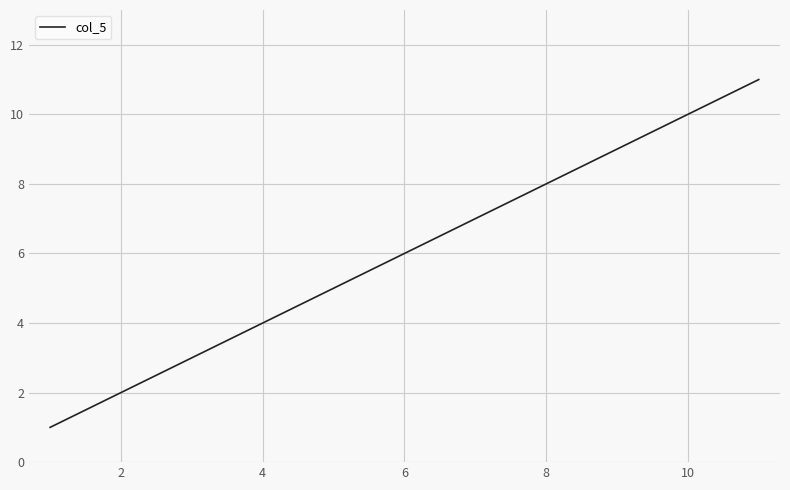

Reading left to right, transcribe all the data shown in this chart.

1	2	3	4	5	6	7	8	9	10	11